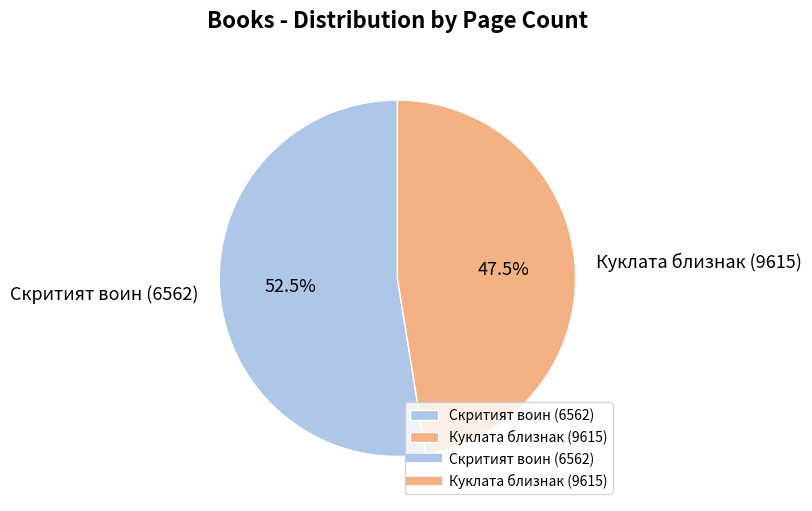

Does any single category account for the majority?

Yes